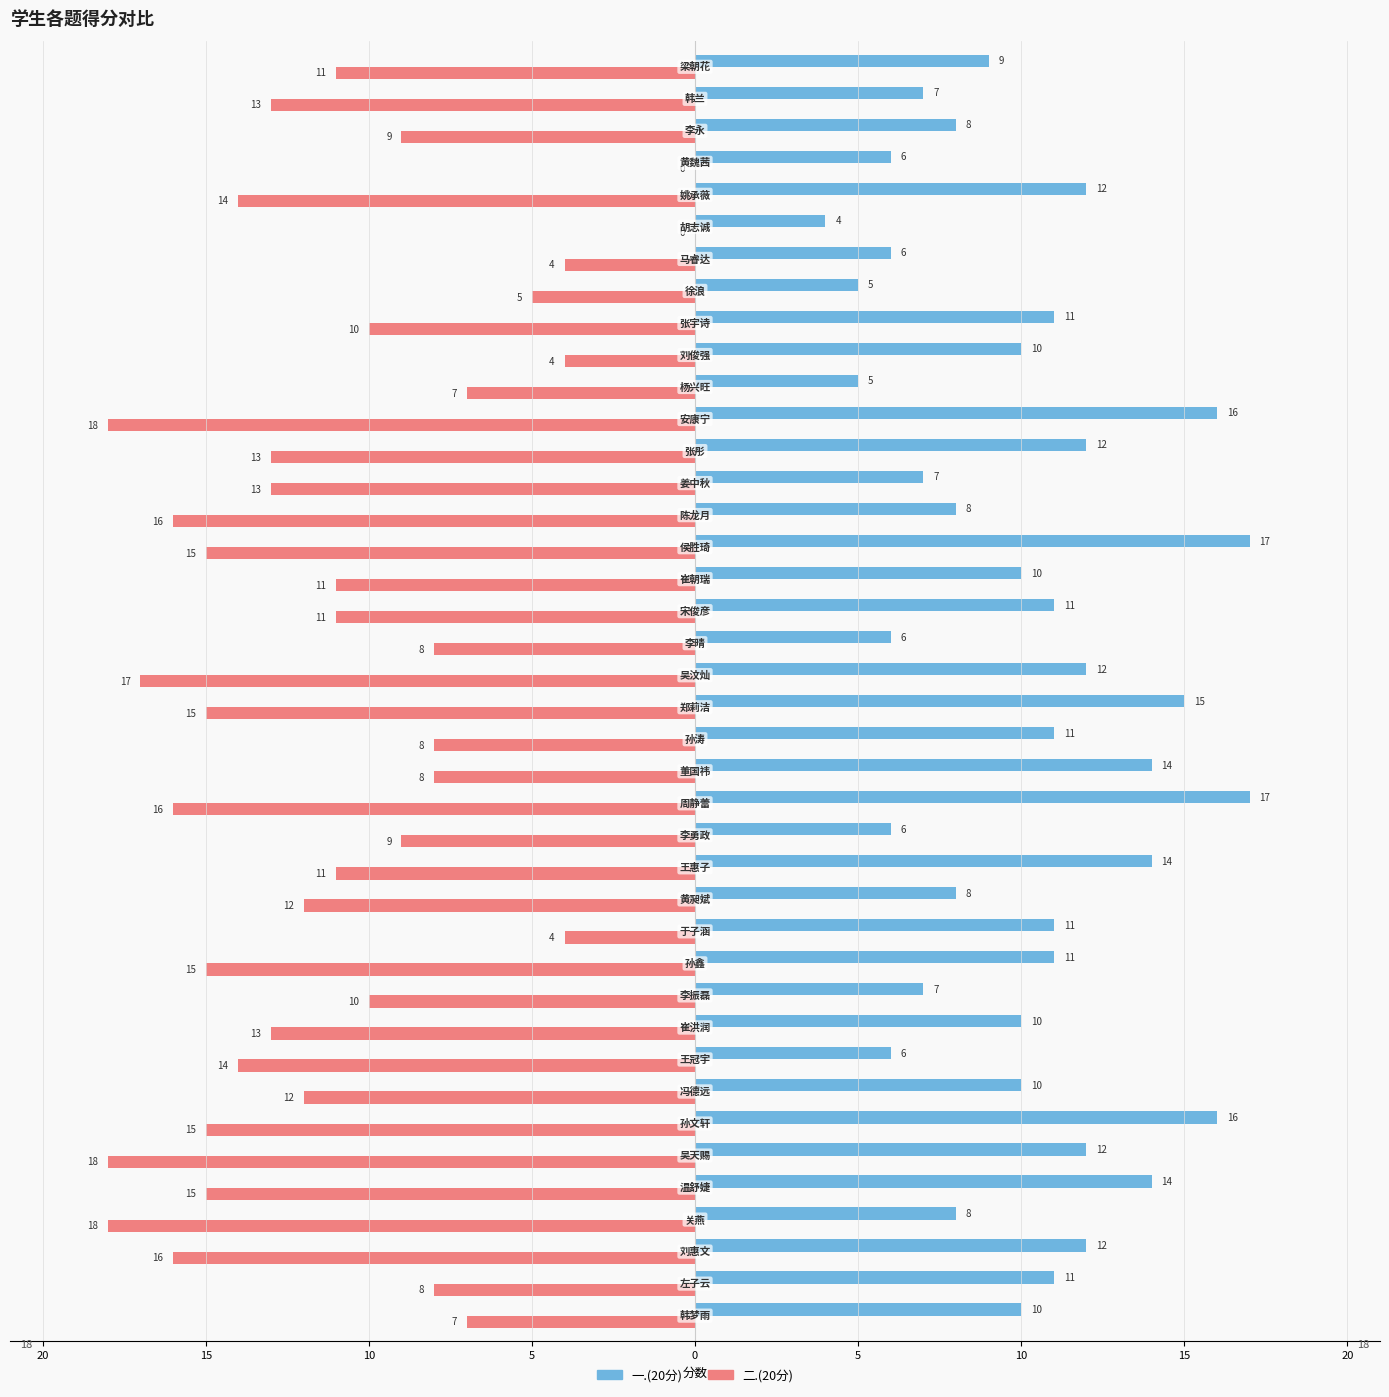

What are all the series names shown in the legend?

一.(20分), 二.(20分)